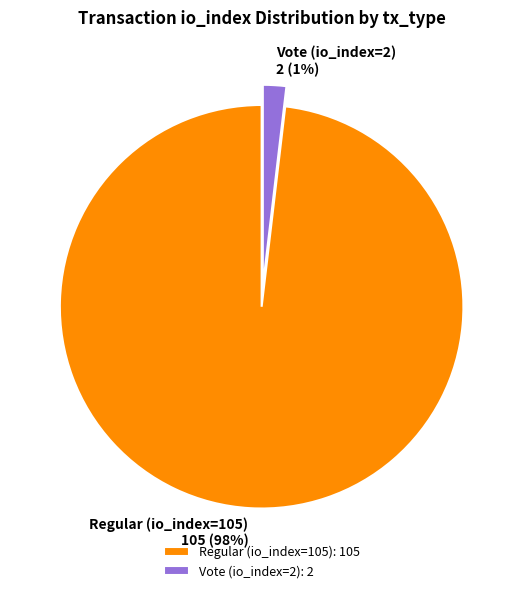

What is the smallest slice in the pie chart?

Vote (io_index=2)